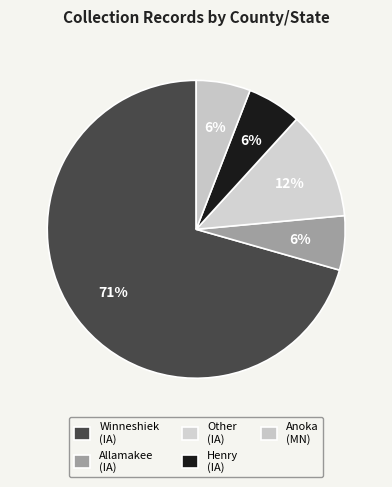

How many slices are in this pie chart?

5